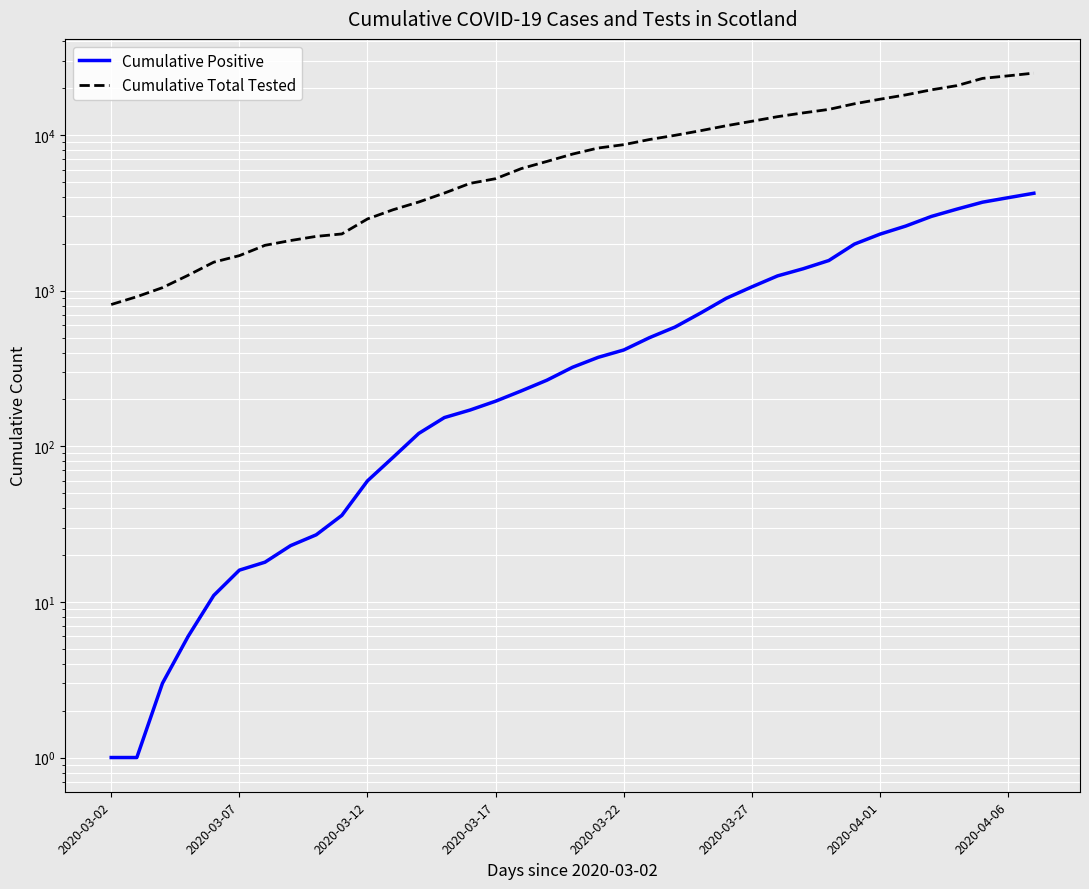

Between 13 and 24, which series saw the biggest shift?

Cumulative Total Tested